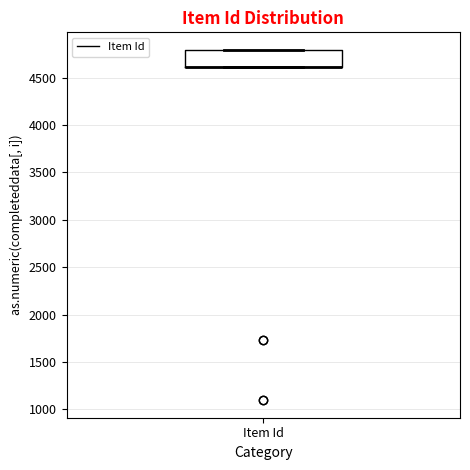

Read this box plot against the y-axis: the position of the median line, the range covered by the box, and the ends of both whiskers. The values are not printed on the chart, so give them approximately, as read against the axis.

median 4600 (drawn on the box's lower edge), box 4600 to 4800, whiskers 4600 to 4800